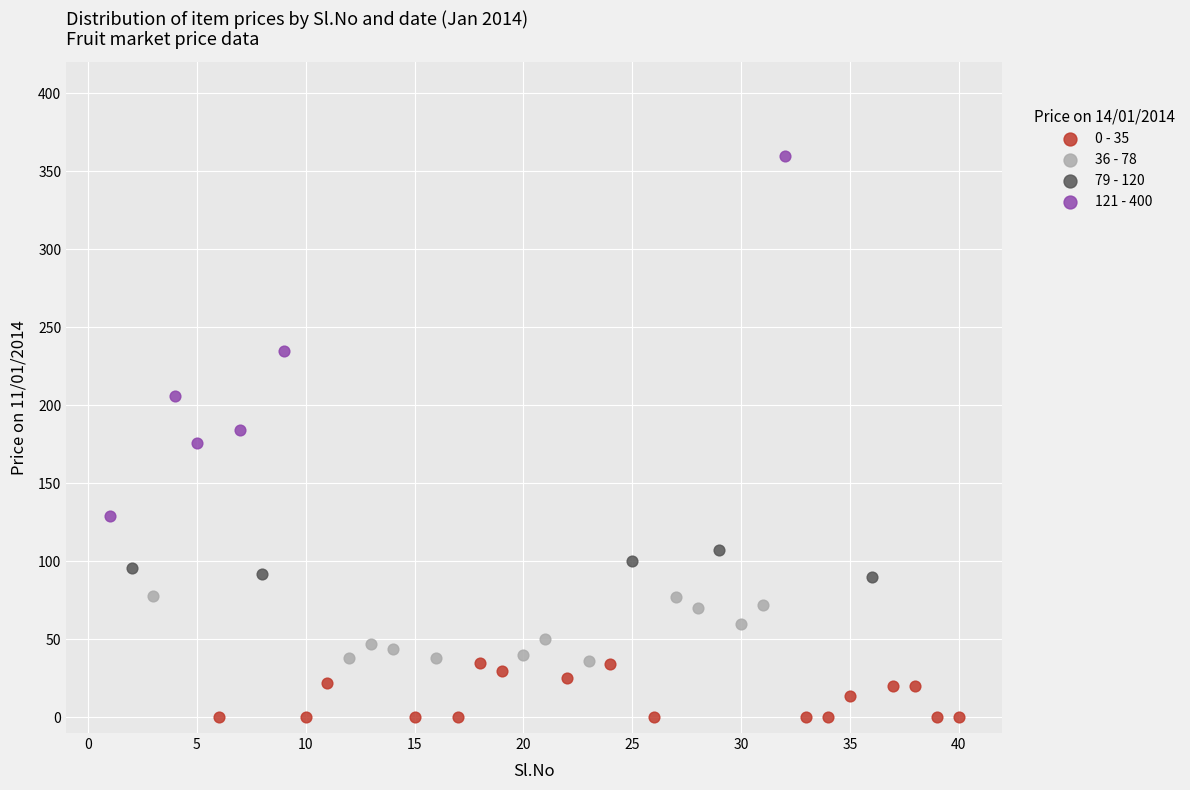

Which series reaches the maximum Y coordinate?

121 - 400